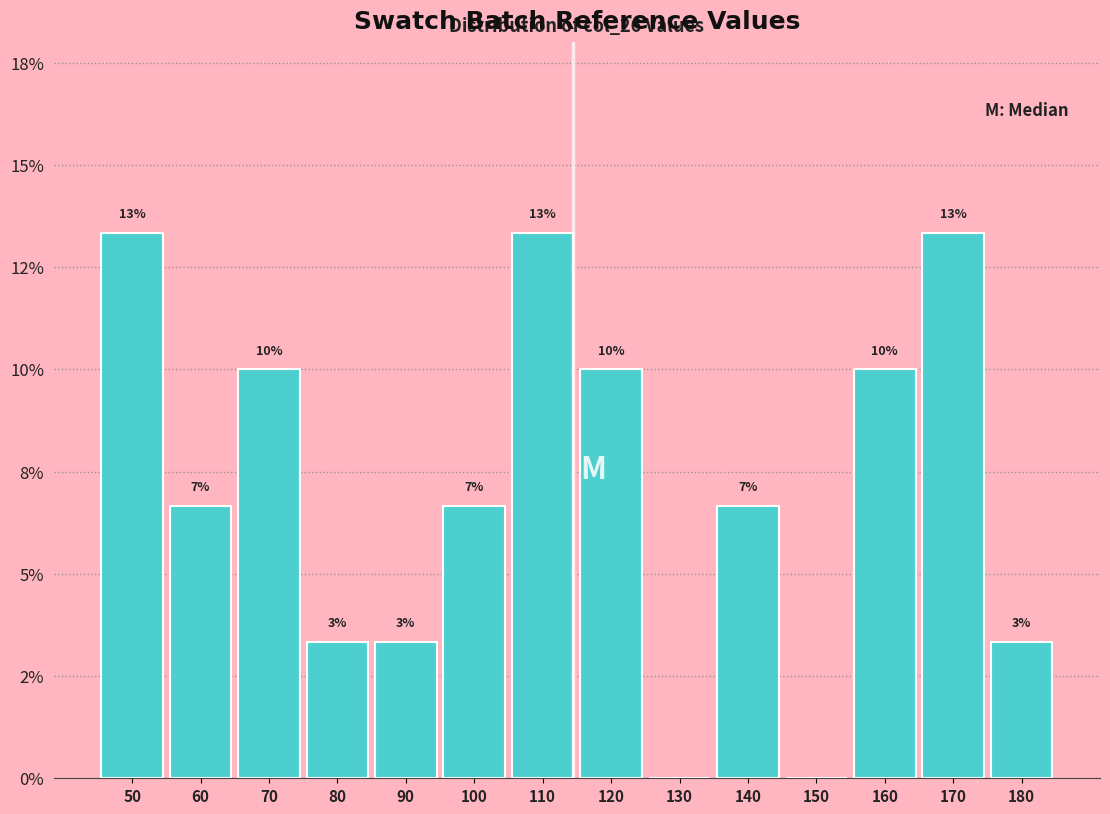

Are the bars horizontal?

No